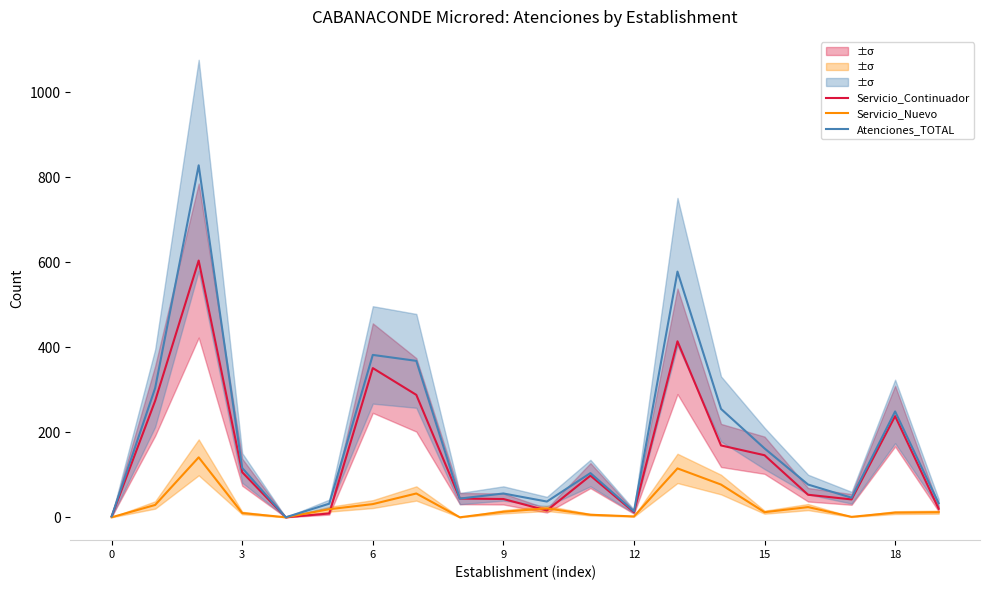

True or false: Servicio_Nuevo has more than 1 interior local peaks.

True